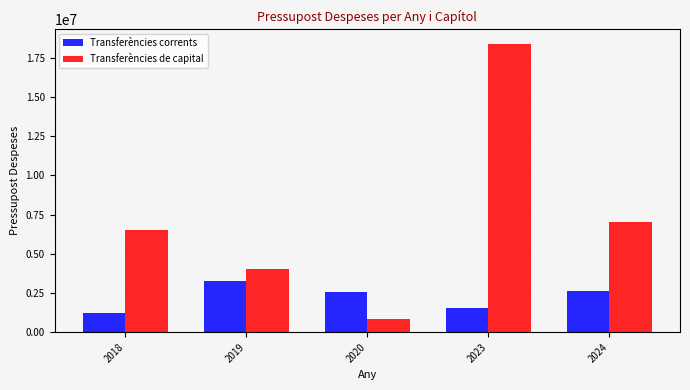

What value does the Transferències corrents series have at 2024, to the nearest 10?

2595160